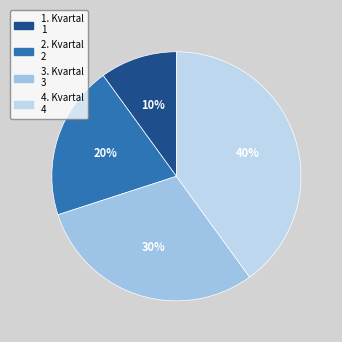

Do 3. Kvartal and 4. Kvartal together represent more than half of the pie?

Yes